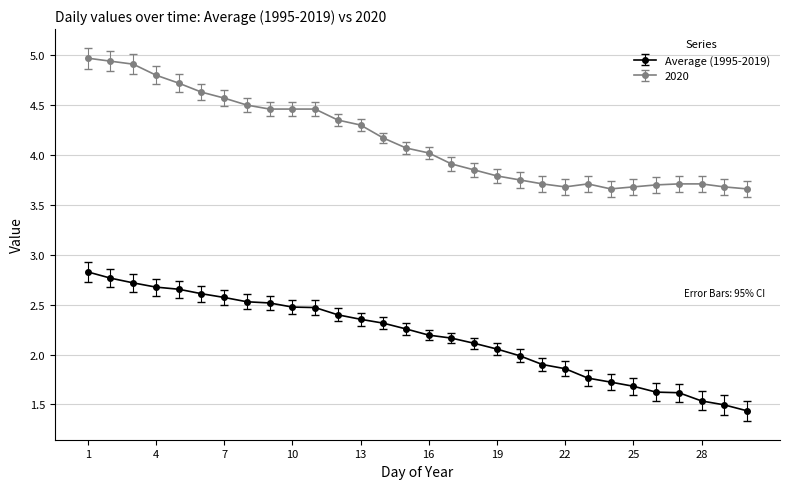

Rank the series by their average value, from lowest to highest.

Average (1995-2019), 2020